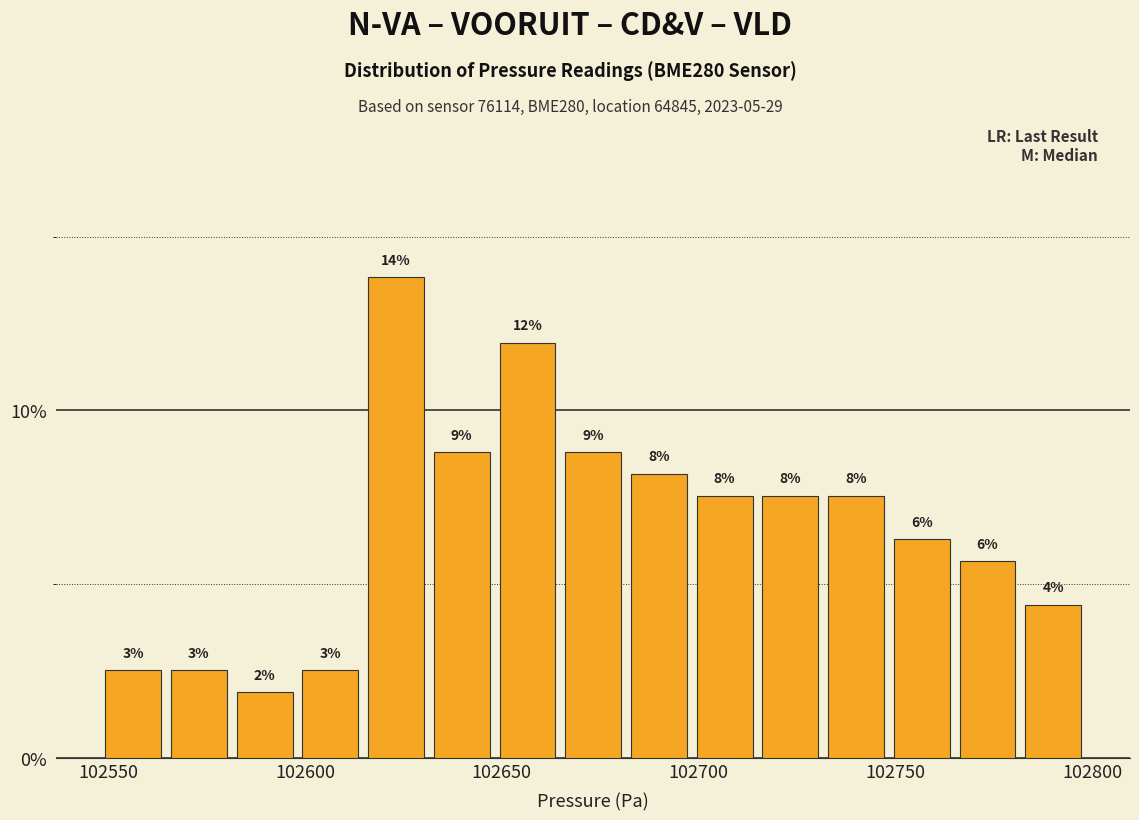

Read against the x-axis, roughly where is the centre of the tallest bar?

102625